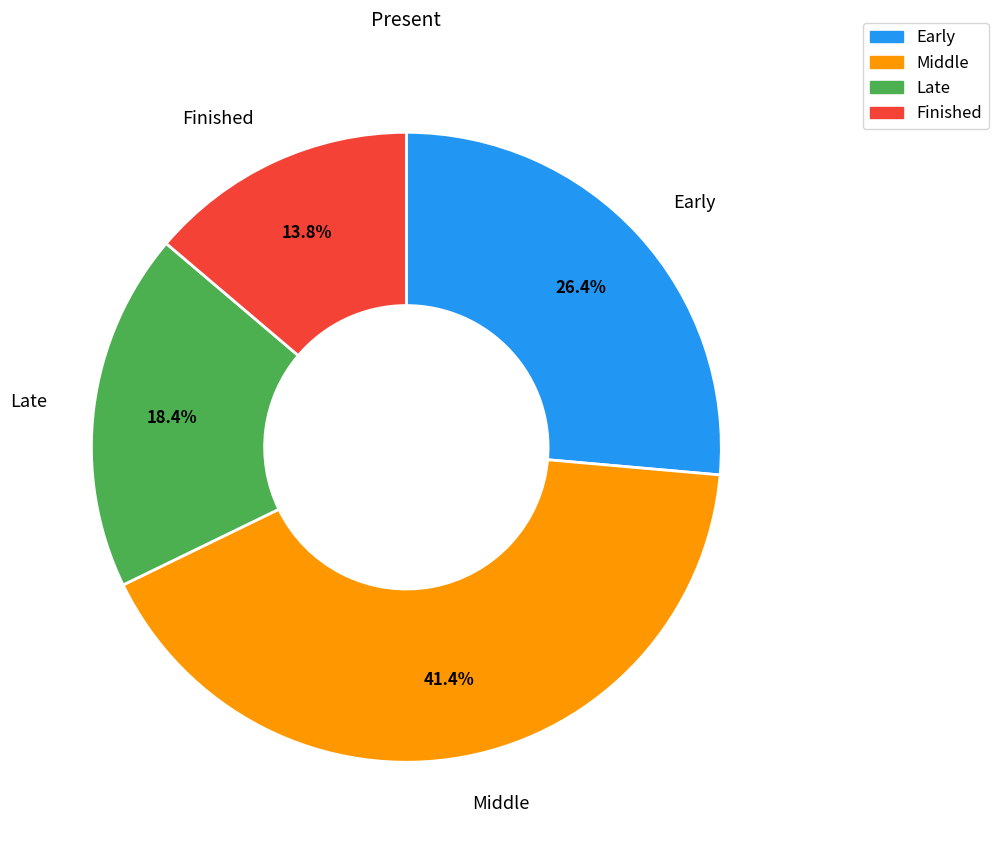

What percentage is the Finished slice, to the nearest percent?

14%